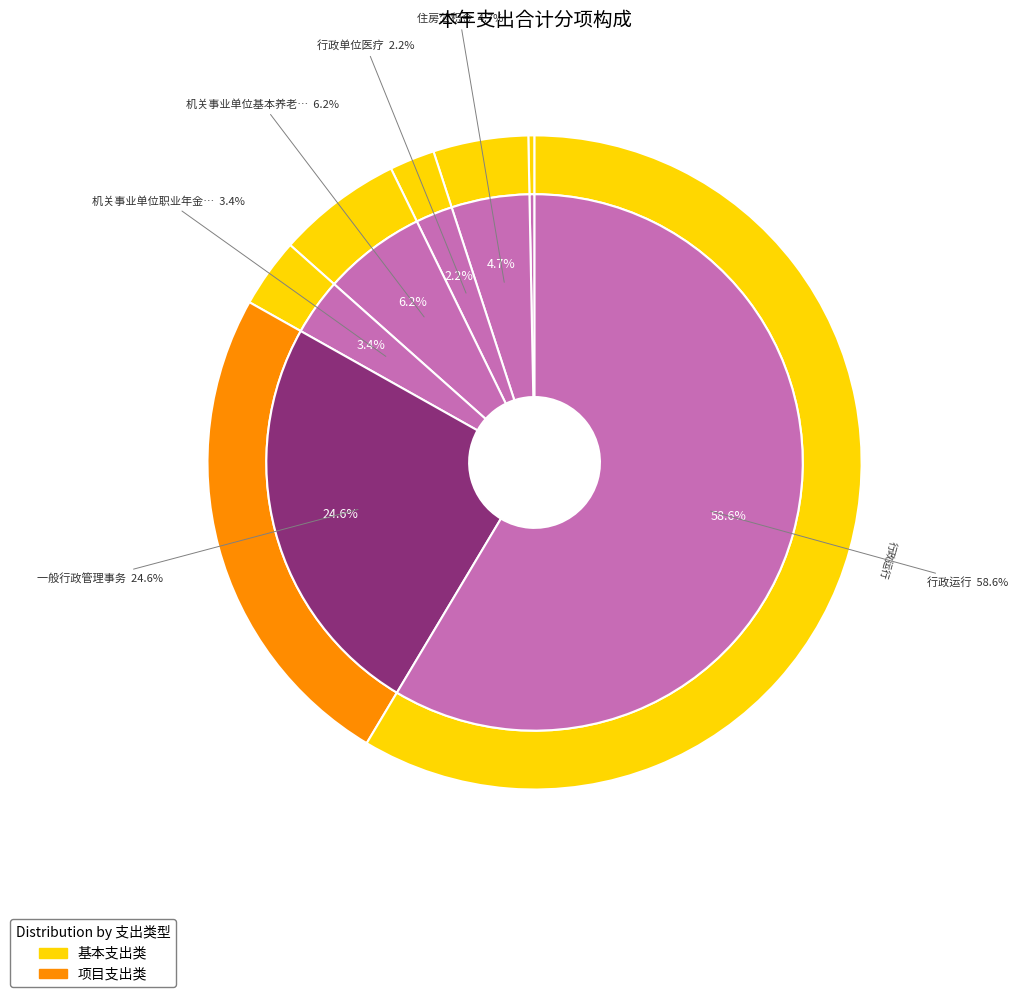

To the nearest percent, what is the difference between the largest and smallest slice percentages?

58%